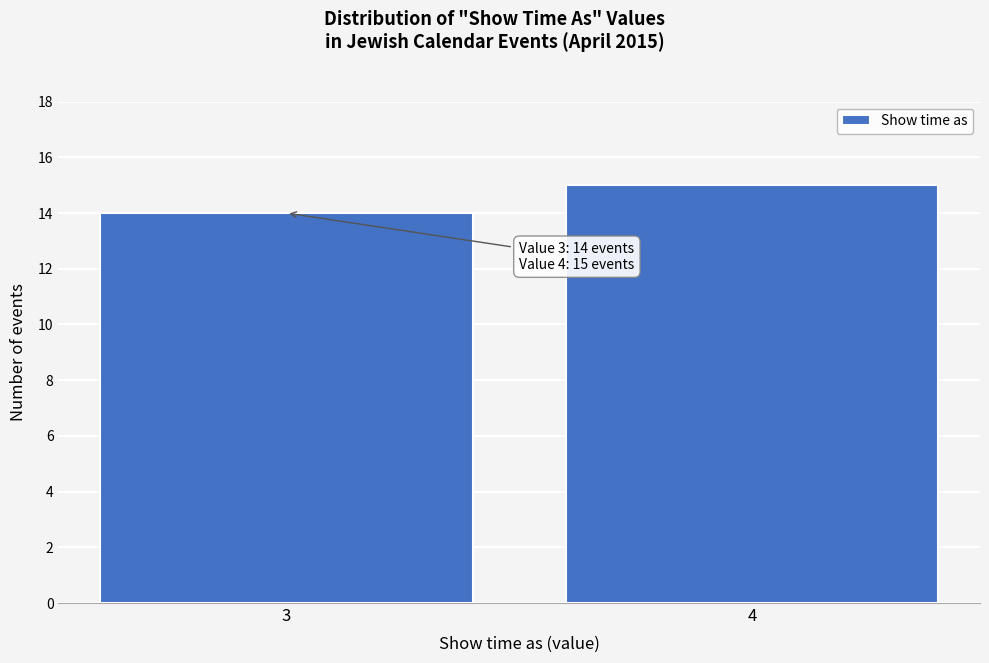

Reading right to left, transcribe all the data shown in this chart.

15	14